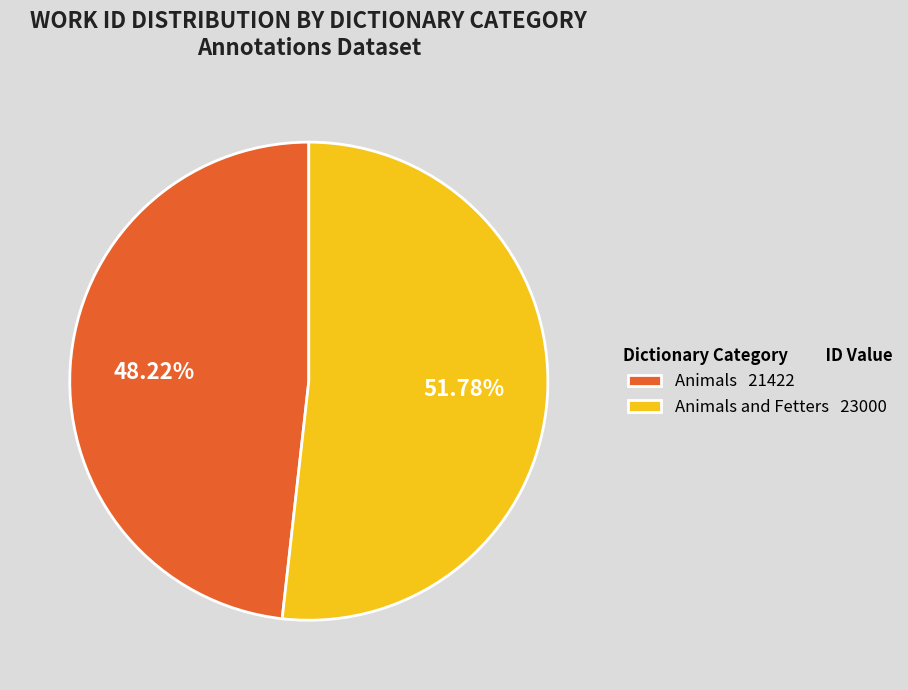

Does any single category account for the majority?

Yes